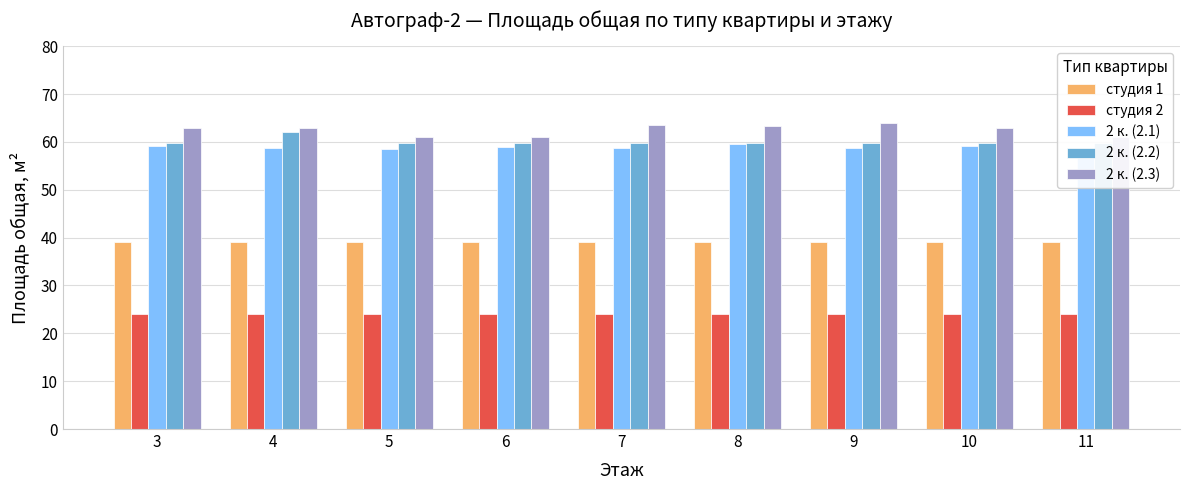

Rank the series by their maximum value, from highest to lowest.

2 к. (2.3), 2 к. (2.2), 2 к. (2.1), студия 1, студия 2